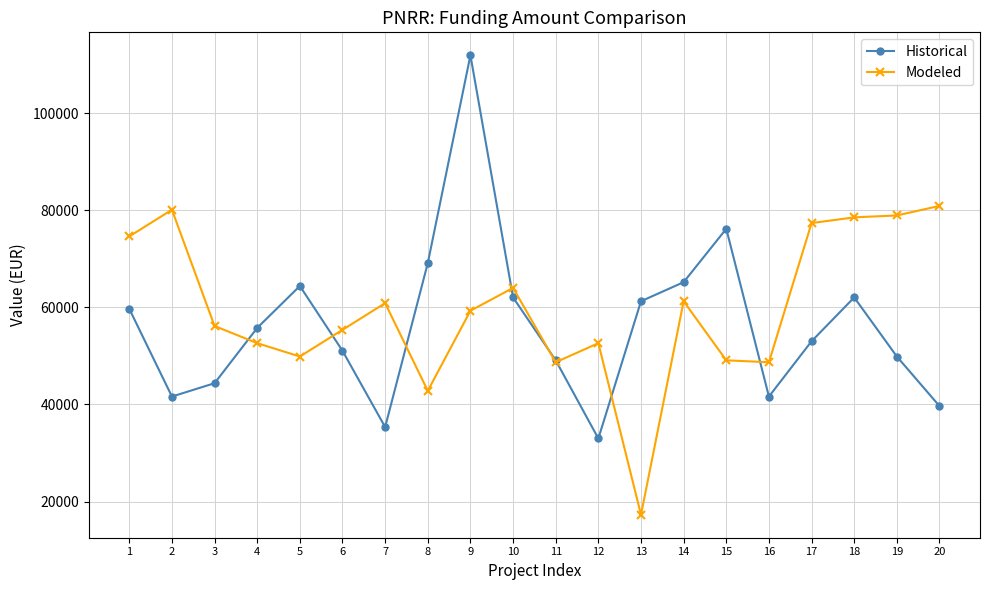

Is the value of Historical at 18 greater than the value of Modeled at 1?

No